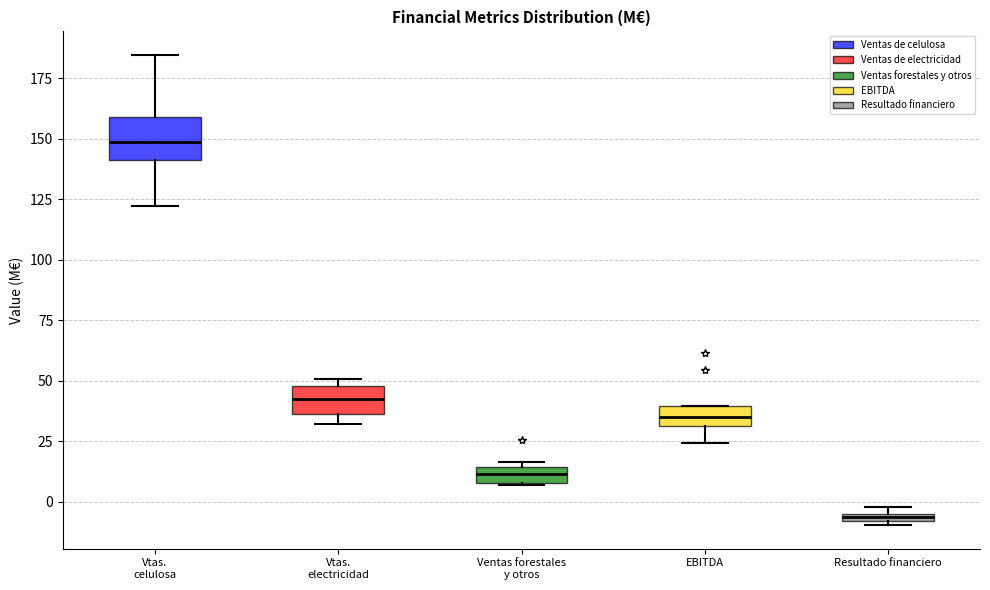

Which box is the tallest, from its lower edge to its upper edge?

Vtas. celulosa